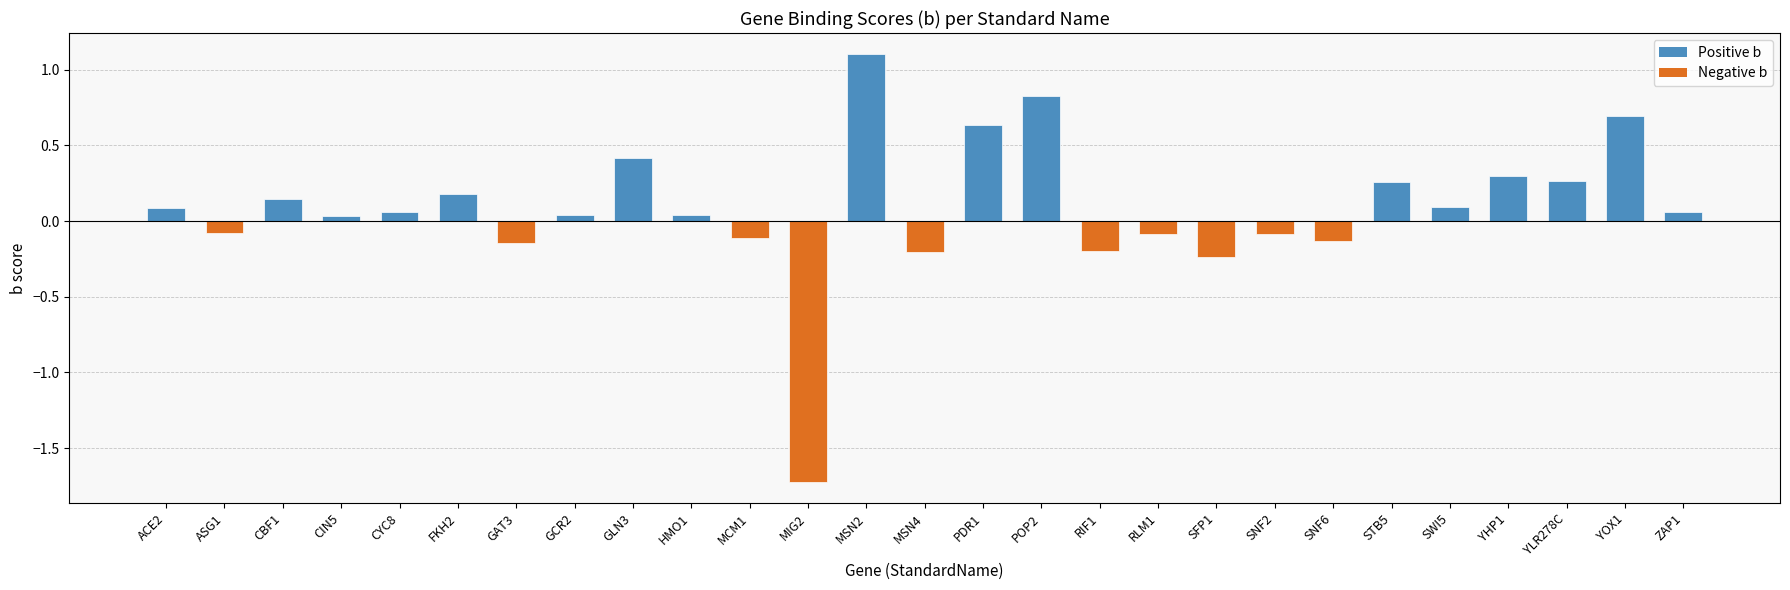

The chart shows a value of -0.2 at RIF1. True or false?

True